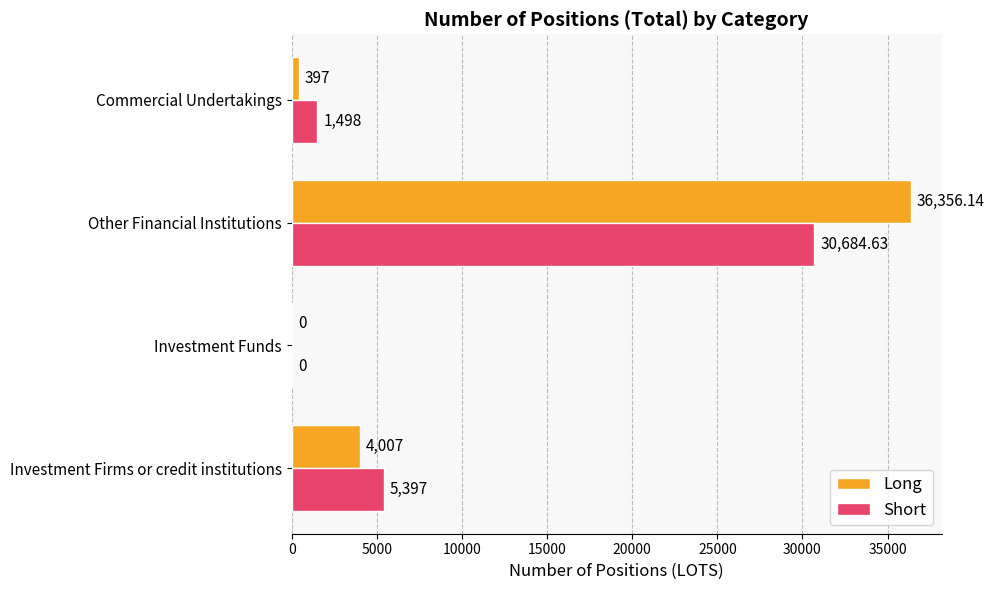

What are all the series names shown in the legend?

Long, Short